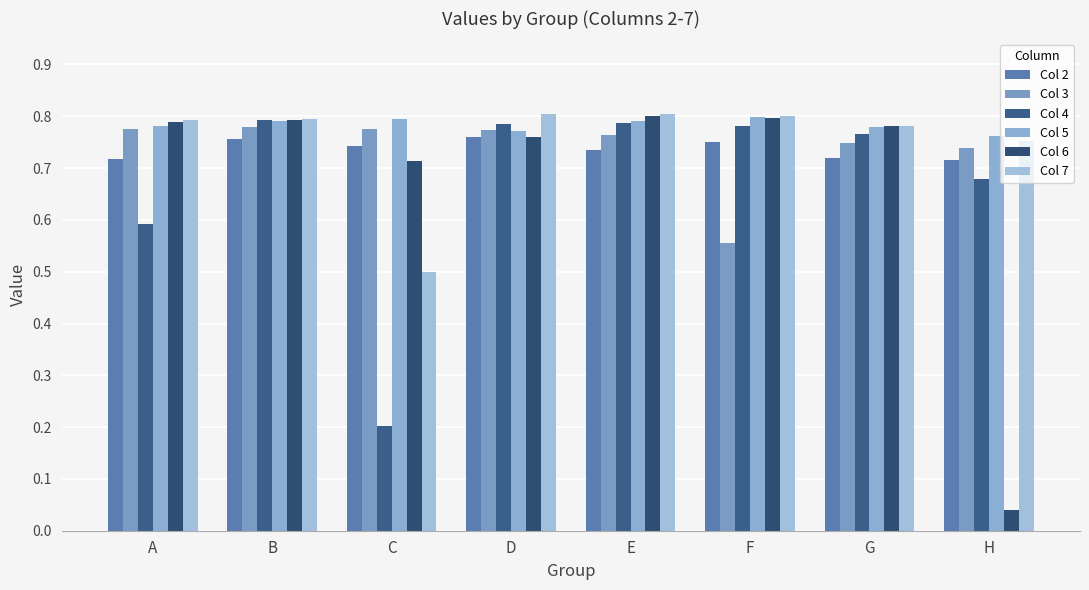

Count the number of categories in the chart.

8